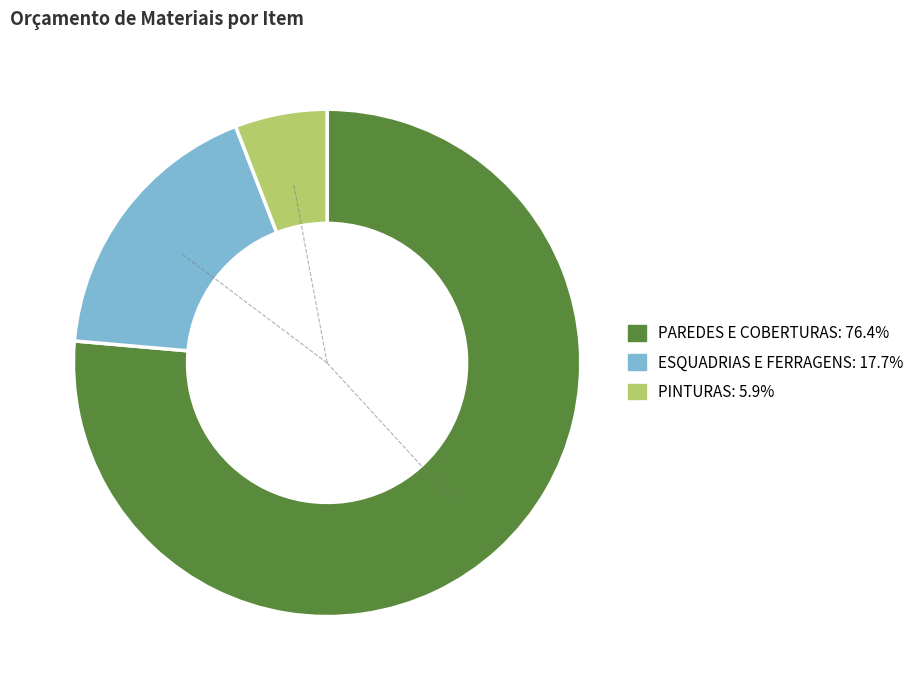

Does any single category account for the majority?

Yes